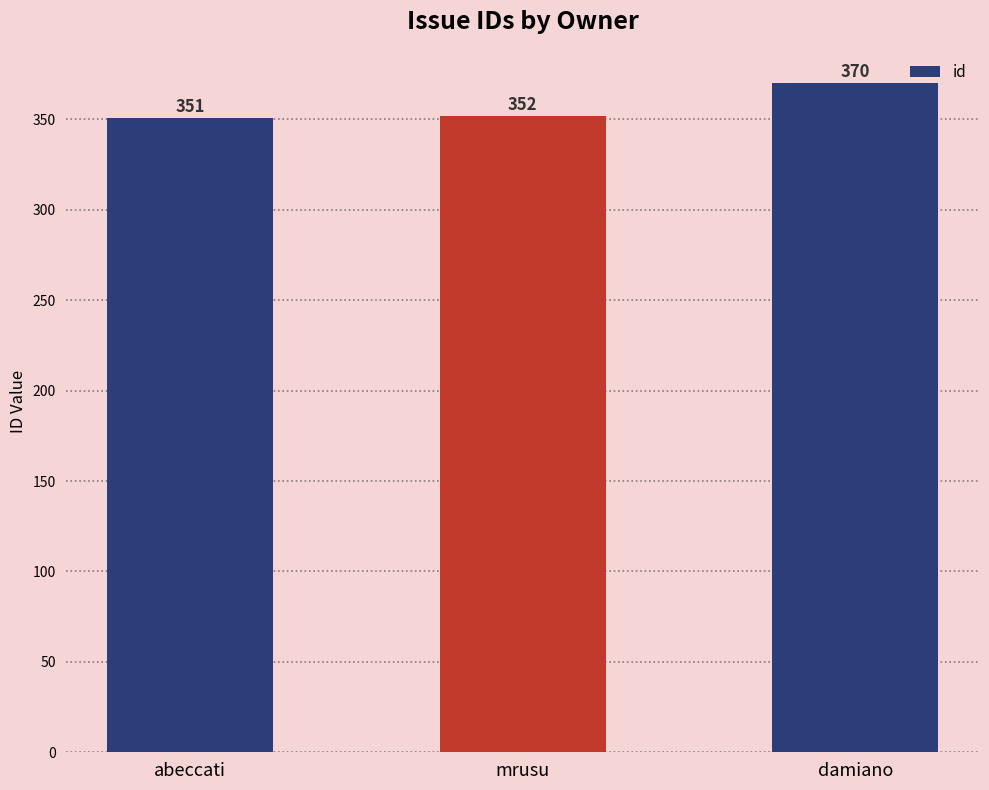

What is the change in value from abeccati to mrusu?

+1